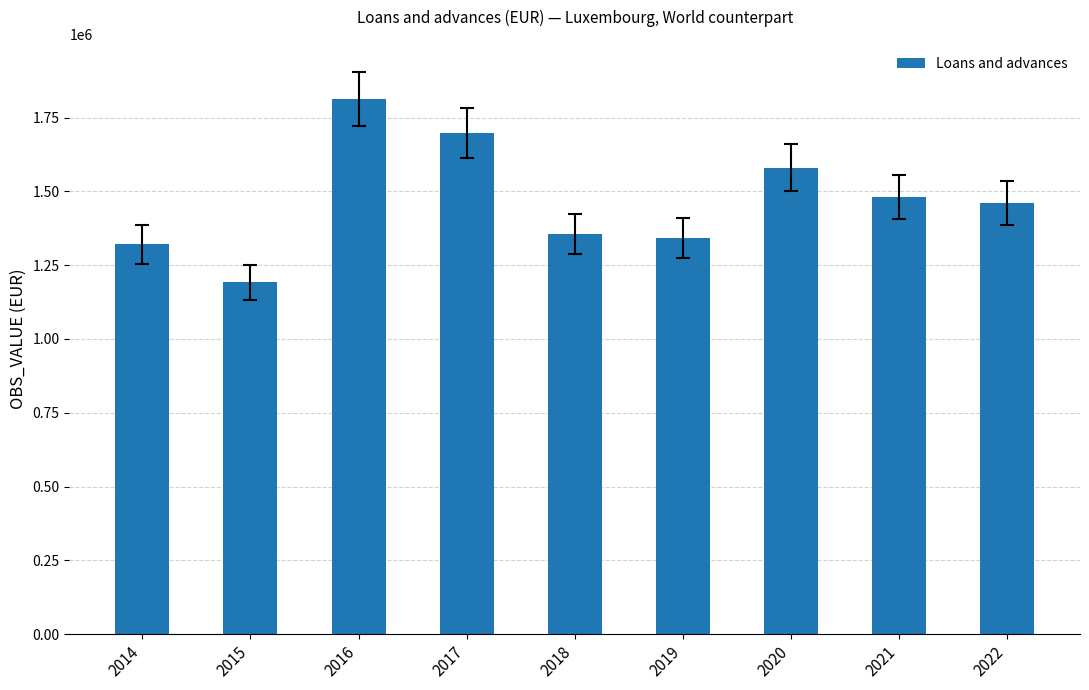

What is the change in value from 2018 to 2020?

+225795